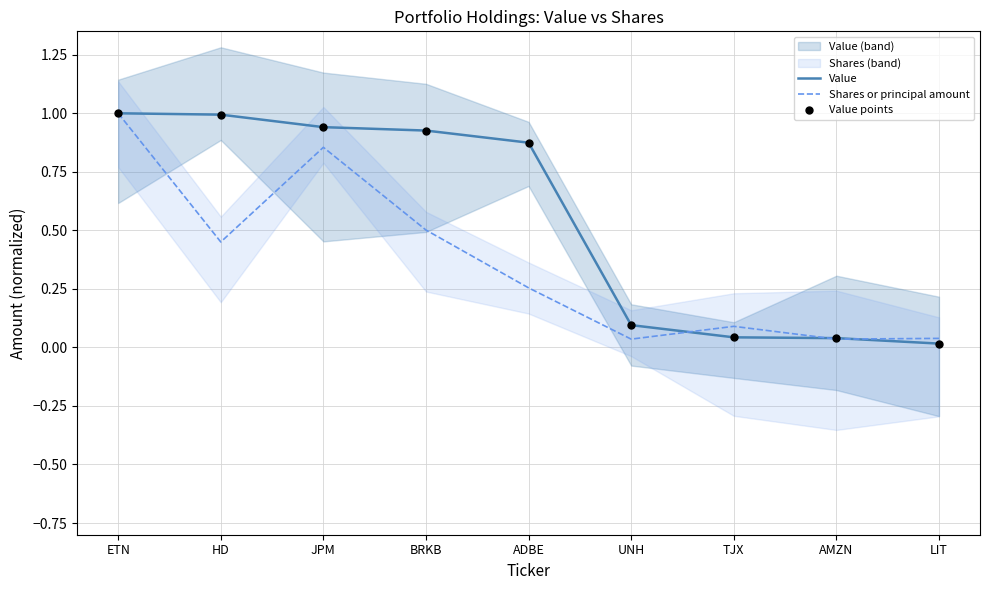

Which series contains the lowest Y value?

Value